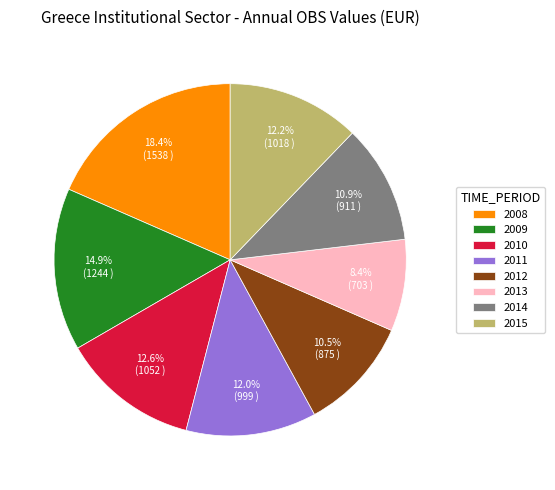

What is the ratio of the value at 2013 to the value at 2009?

0.6